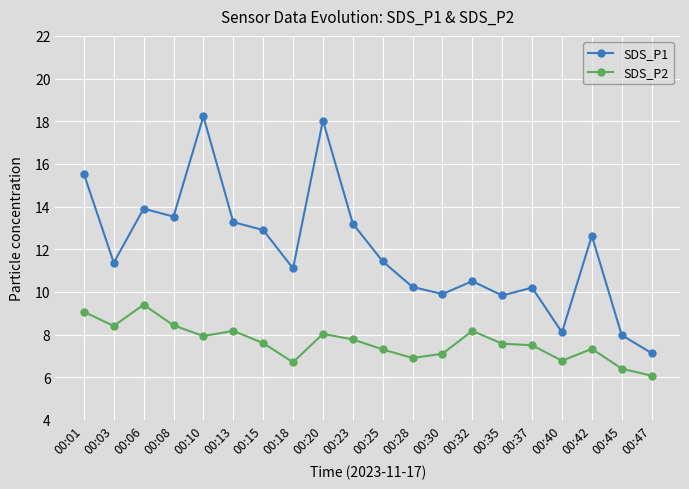

What is the sum of all SDS_P1 values?

239.0